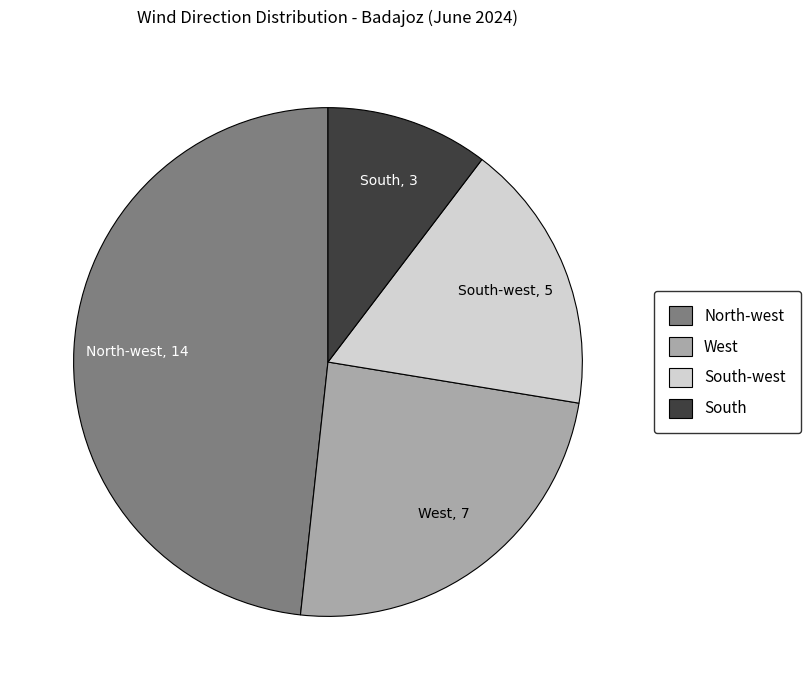

Is there a majority slice in this chart?

No